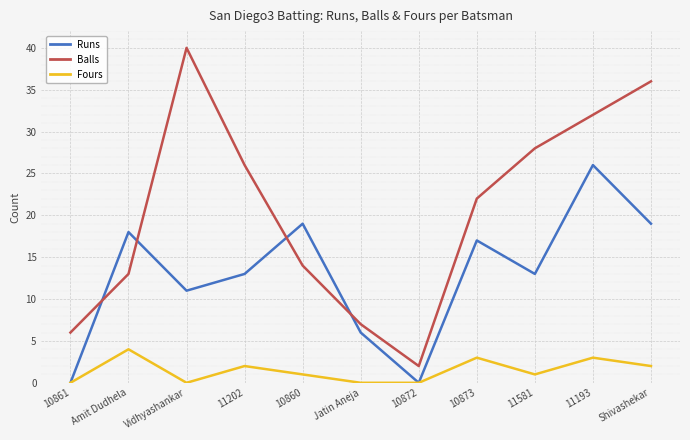

The value of Balls at 10860 is 14. True or false?

True